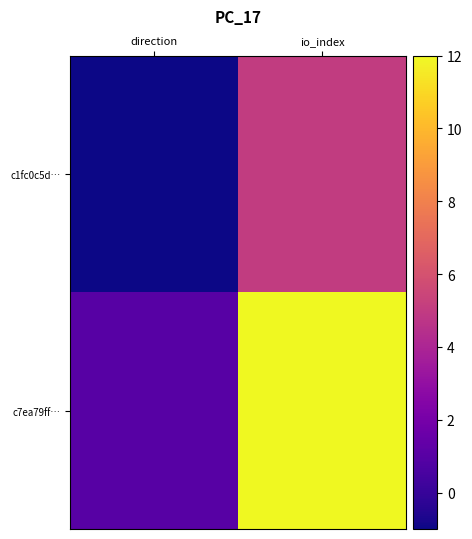

What is the maximum value shown in the chart?

12